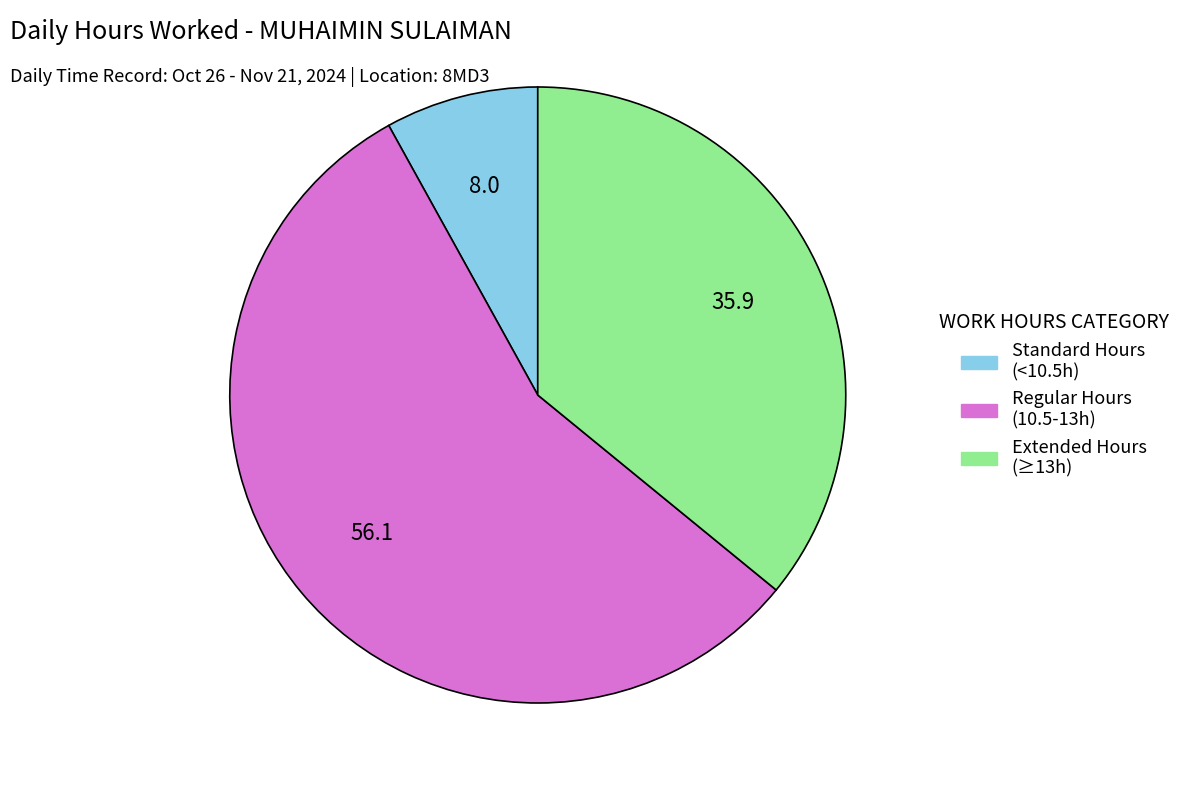

Is there any slice that represents more than half of the pie?

Yes